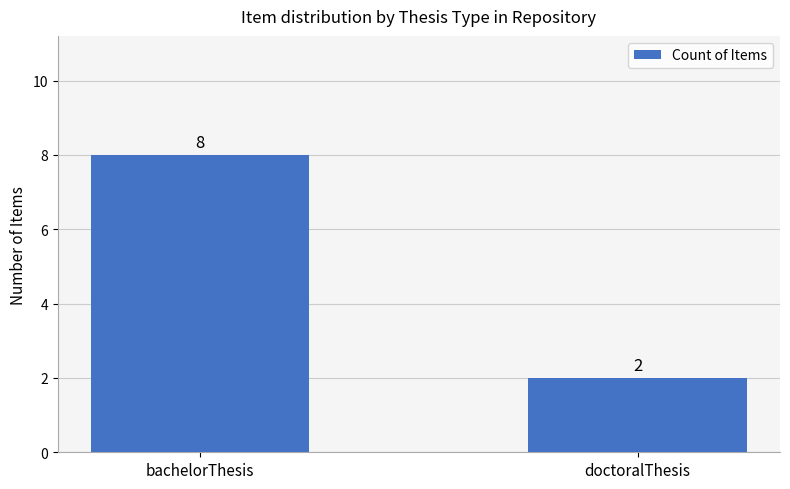

How many values are between 2 and 8?

2